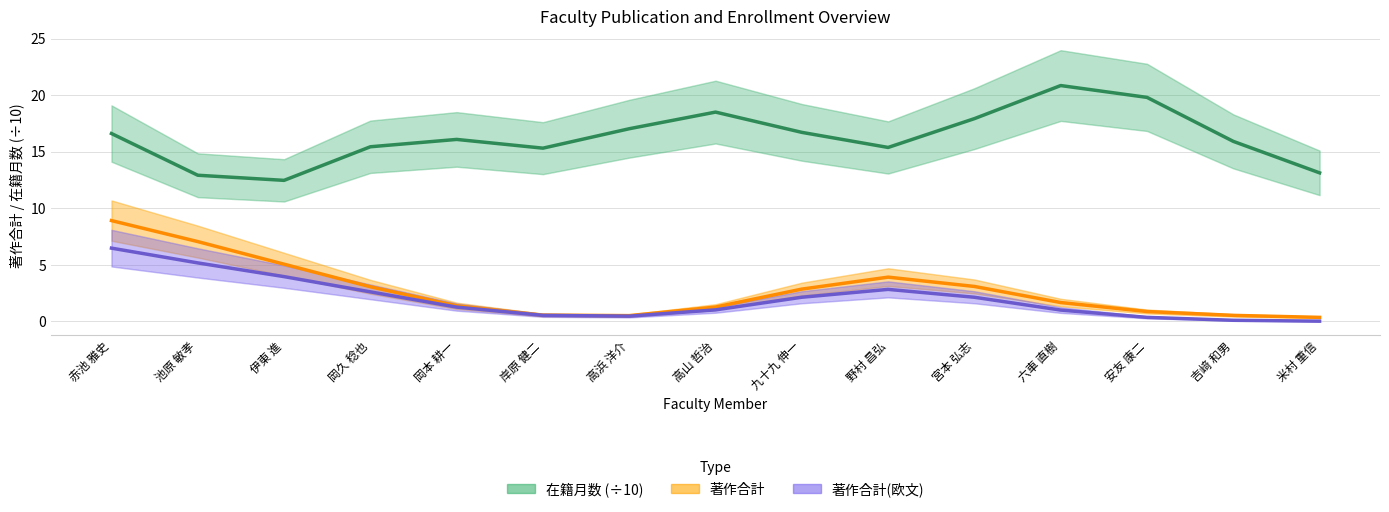

At 岡本 耕一, list the series in order from largest to smallest.

在籍月数 (÷10), 著作合計, 著作合計(欧文)